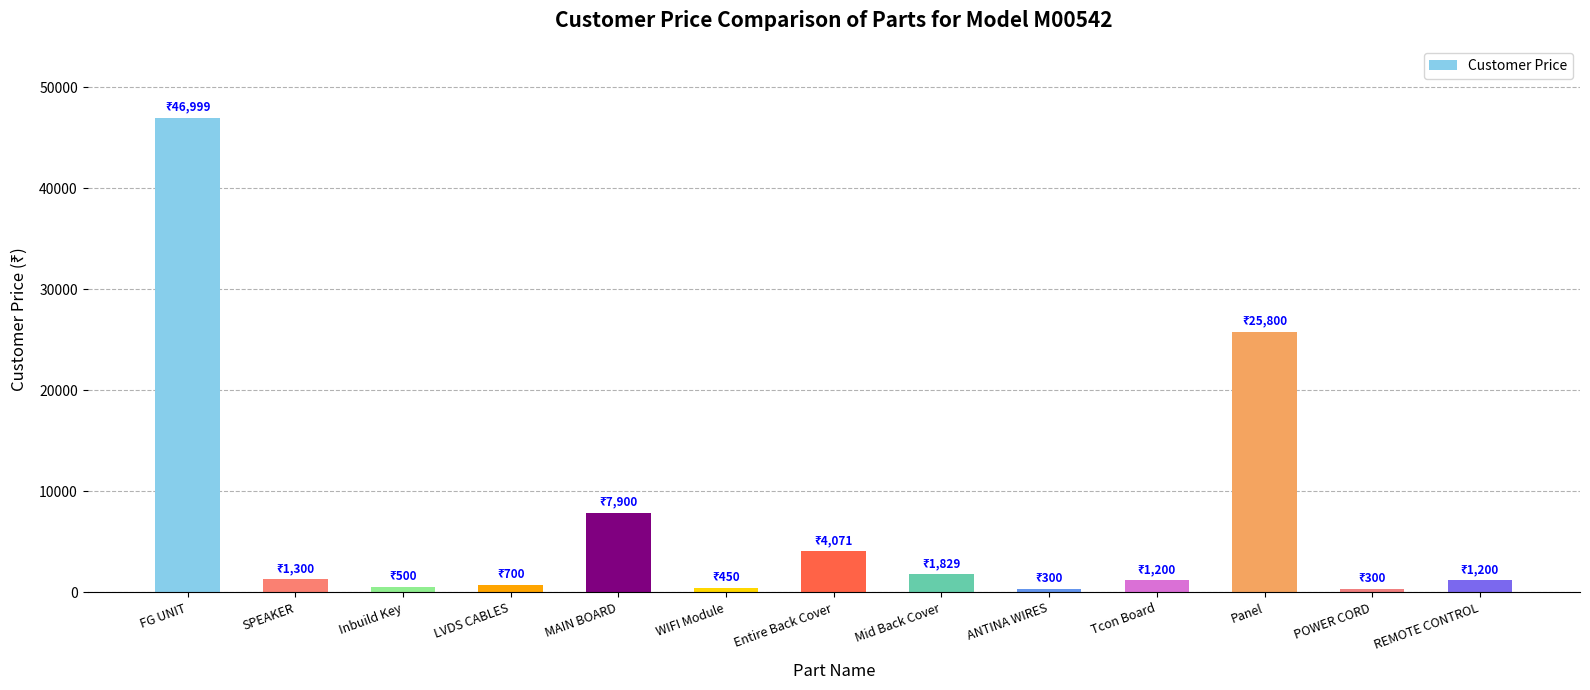

What is the greatest value displayed?

46999